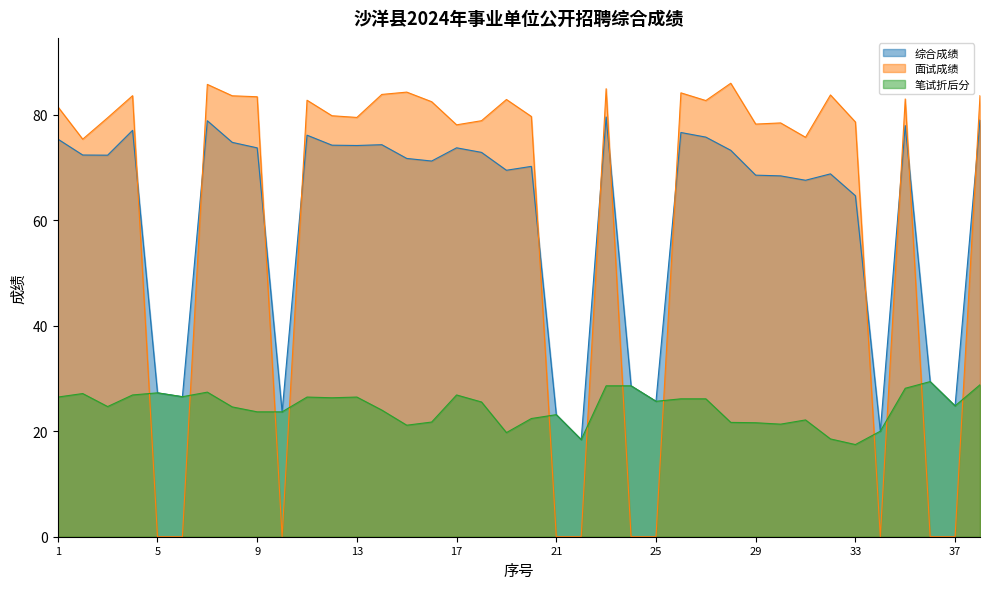

What is the sum of the 综合成绩 values at 37 and 8?

99.5